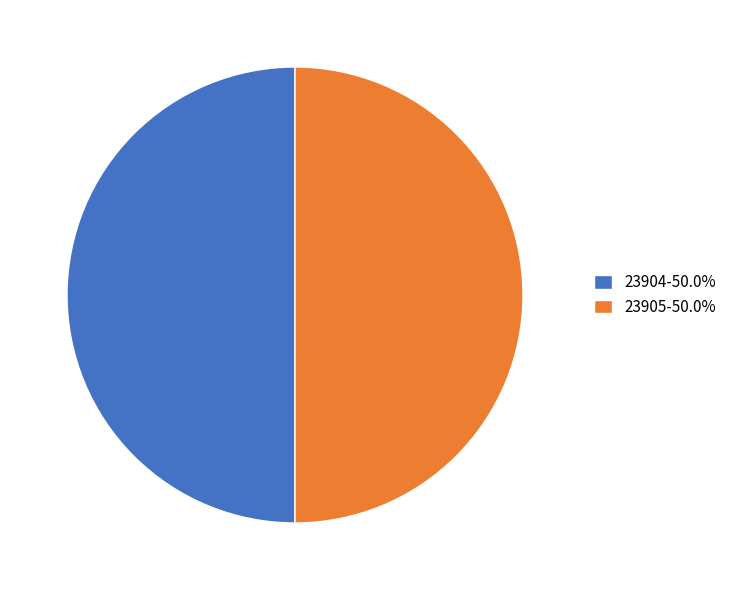

Combined, do 23904-50.0% and 23905-50.0% account for over 50%?

Yes